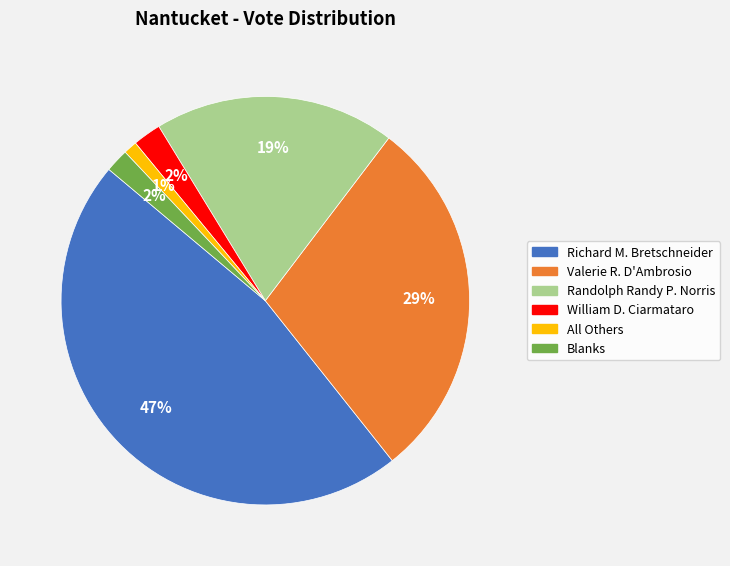

Do Blanks and Valerie R. D'Ambrosio together represent more than half of the pie?

No